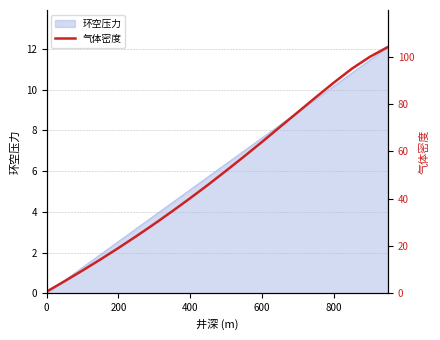

True or false: the data has more than 0 interior local peaks.

False